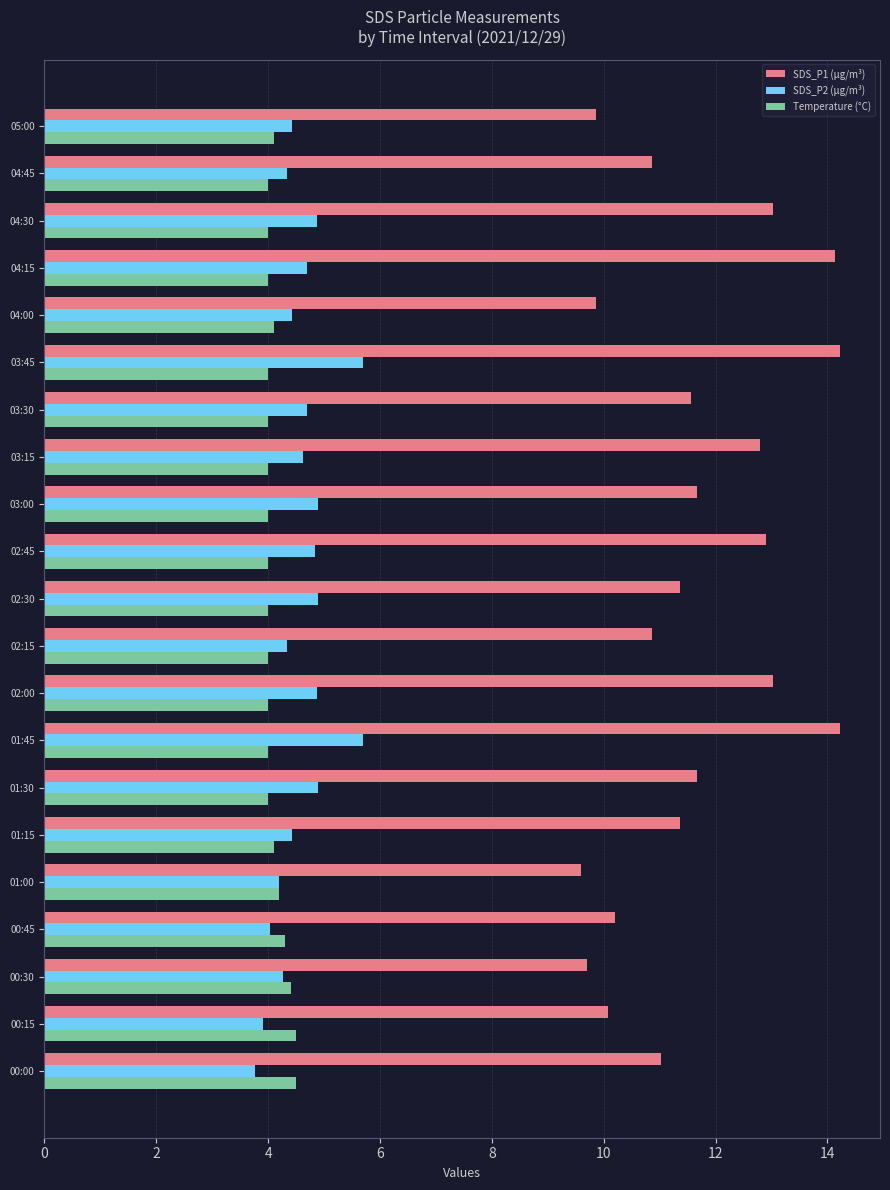

Between 01:00 and 02:45, which series saw the biggest shift?

SDS_P1 (µg/m³)